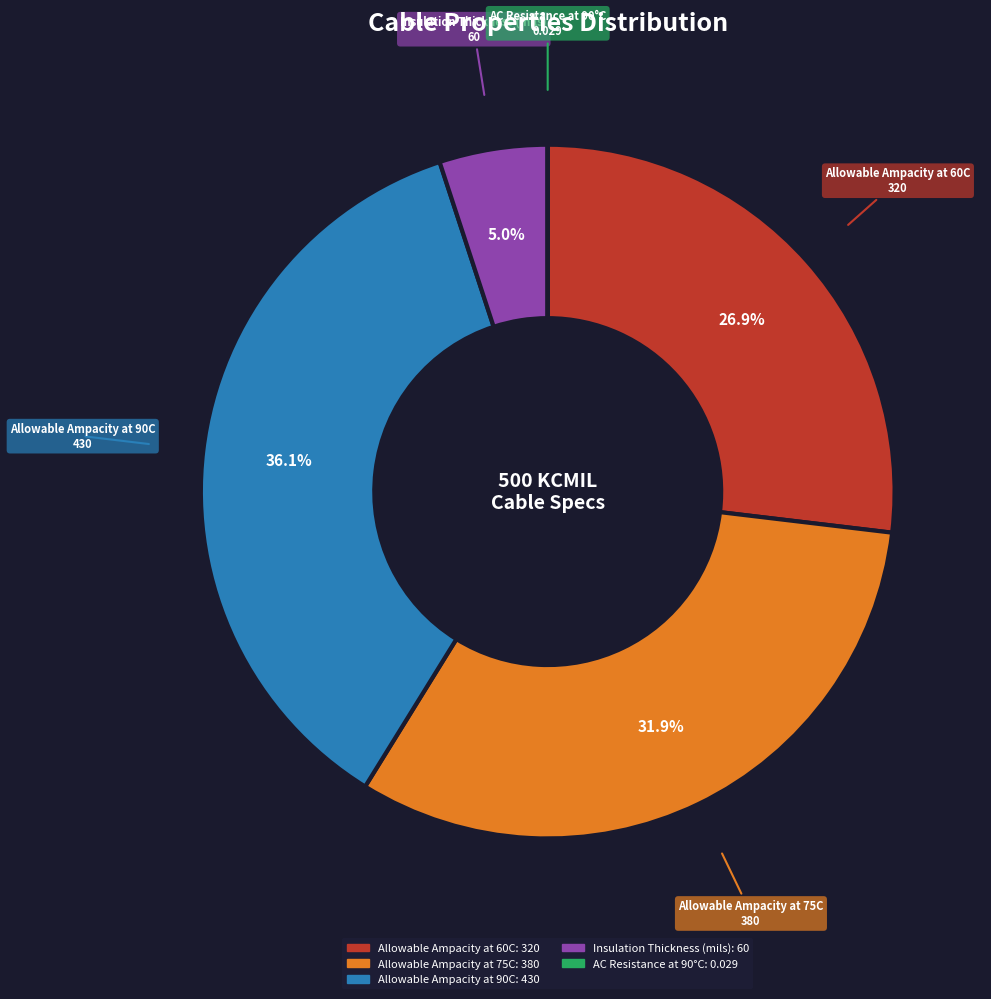

What is the largest slice in the pie chart?

Allowable Ampacity at 90C